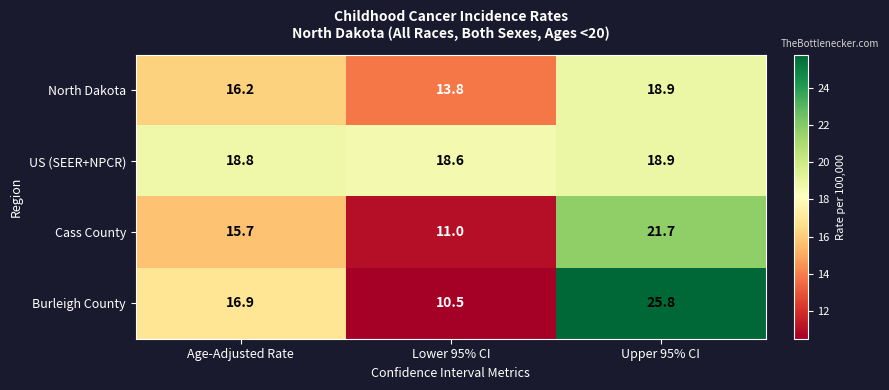

How many data points in Cass County are less than 15?

1